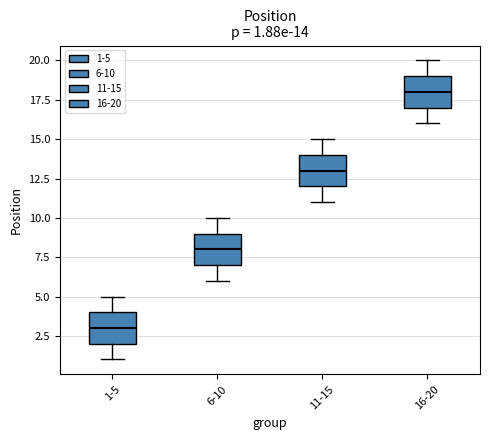

Which box has the lowest median line?

1-5